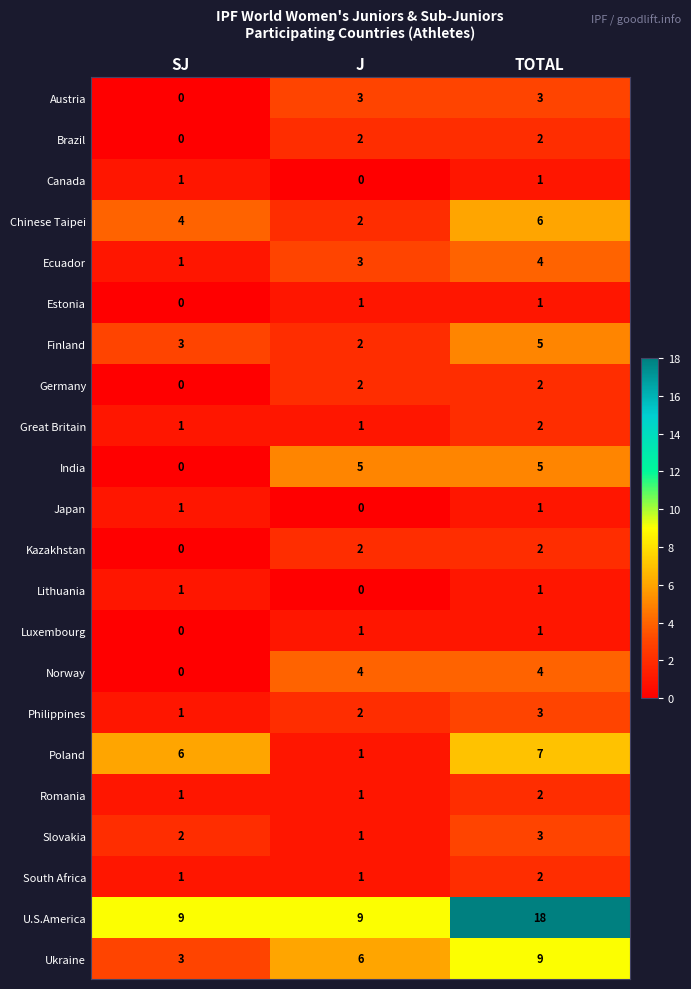

Which series has the largest total across all categories?

U.S.America